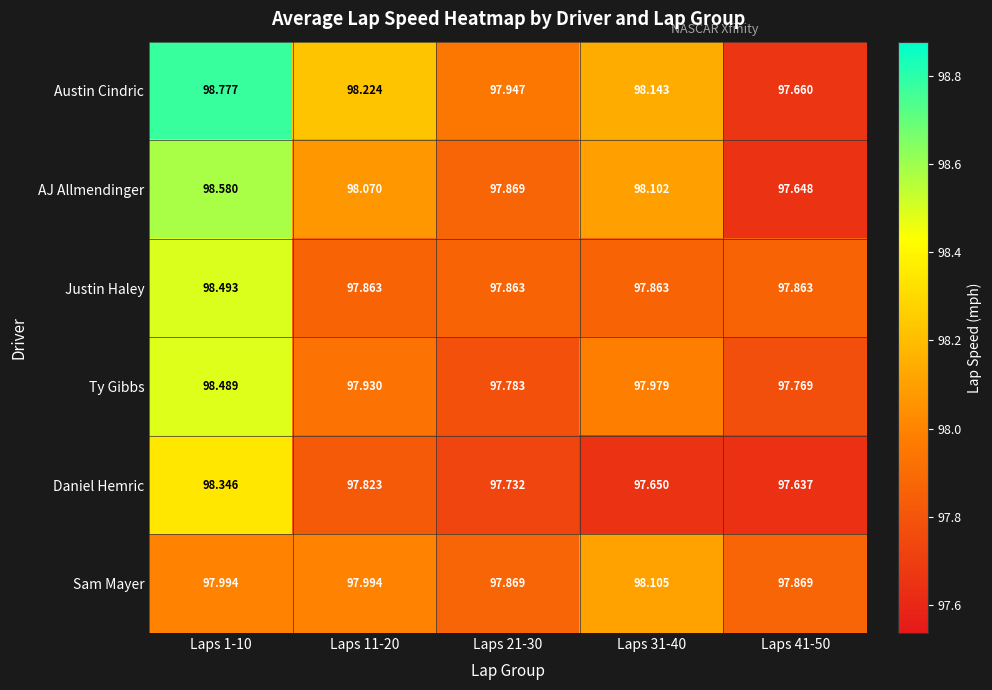

Which series has the largest total across all categories?

Austin Cindric